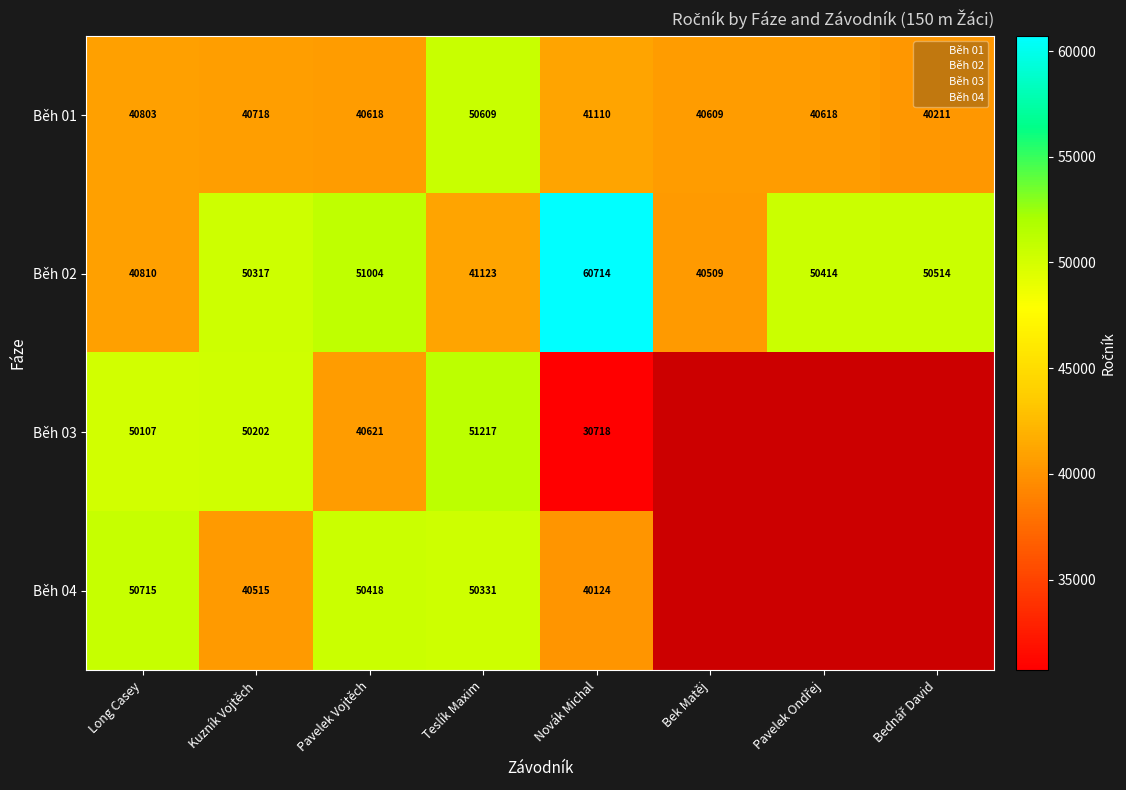

What is the total value across all series at Kuzník Vojtěch?

181752